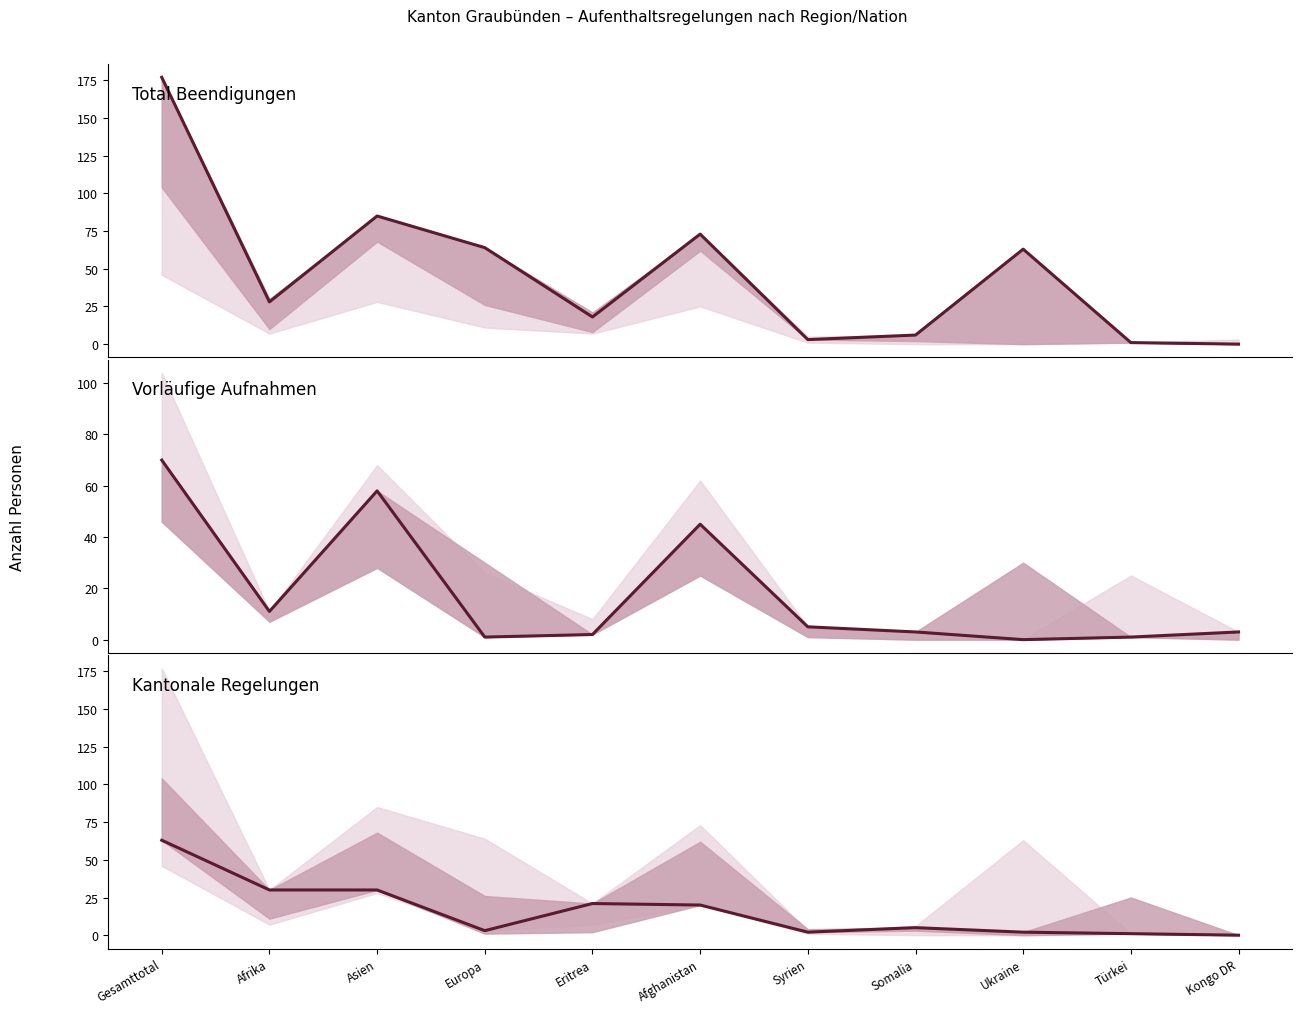

The value of Vorläufige Aufnahmen total at Afrika is 11. True or false?

True